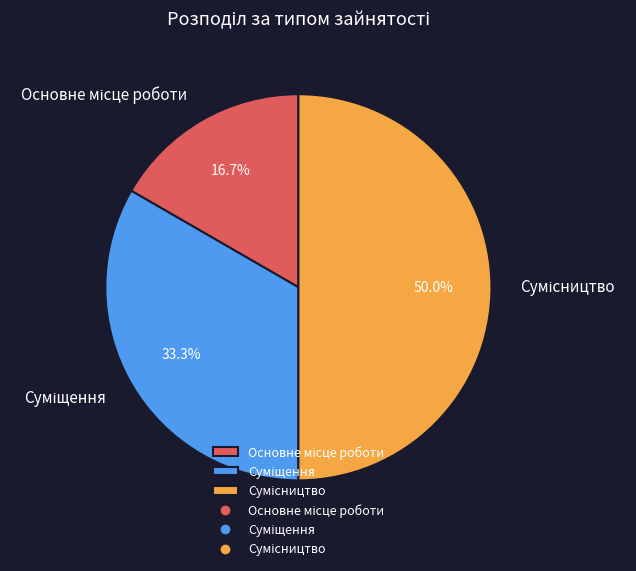

How many slices are in this pie chart?

3